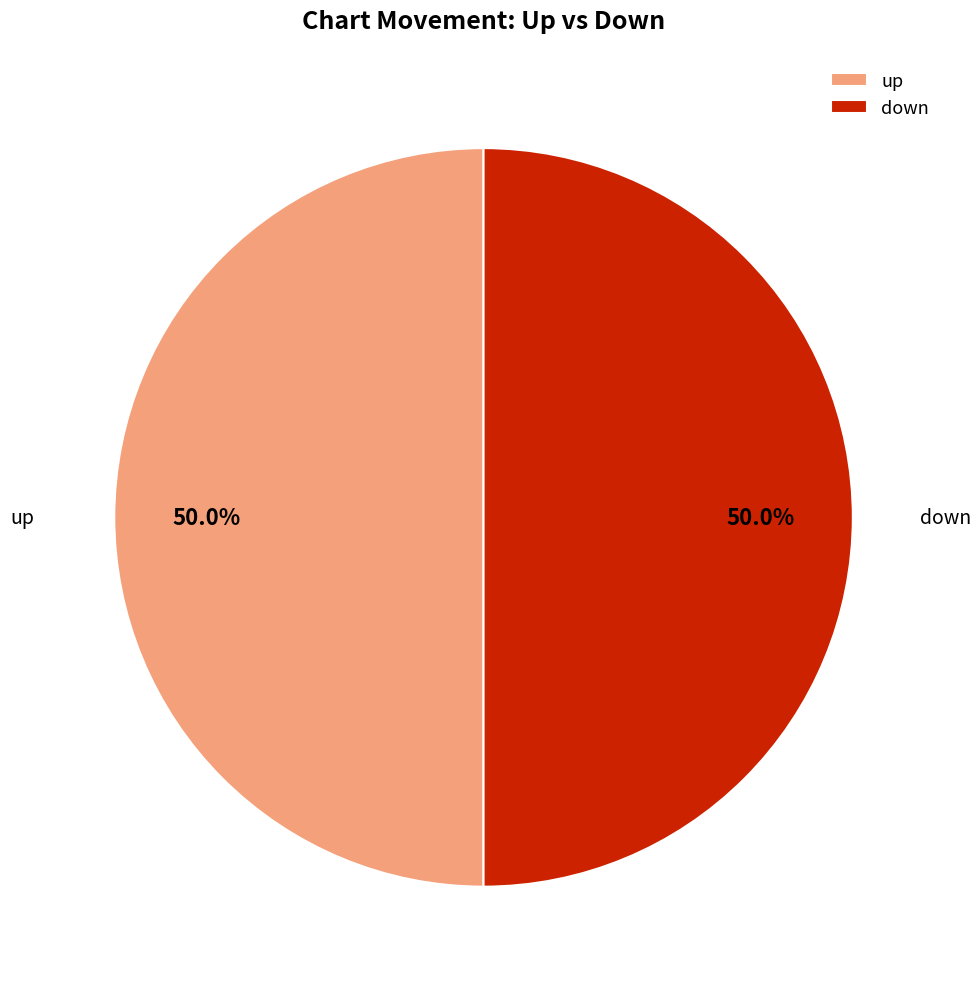

What percentage is NOT represented by down?

50.0%